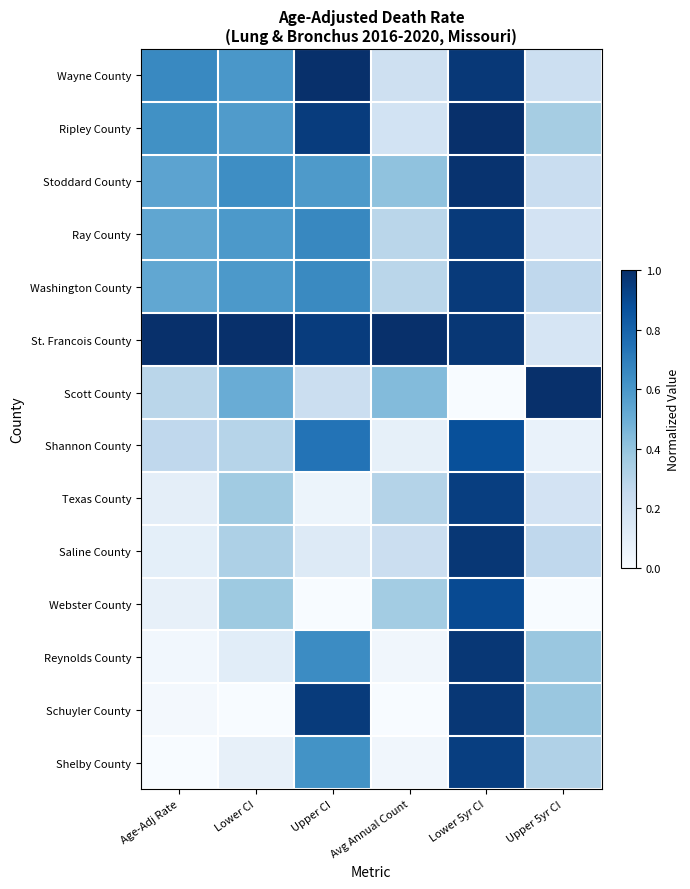

Count the number of data series in this chart.

14